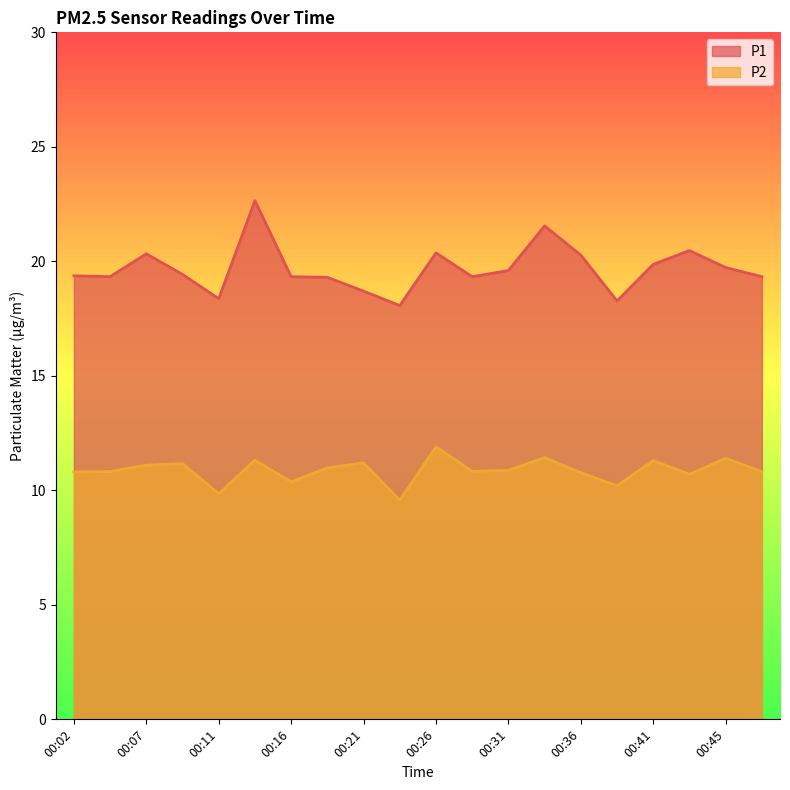

What are all the series names shown in the legend?

P1, P2